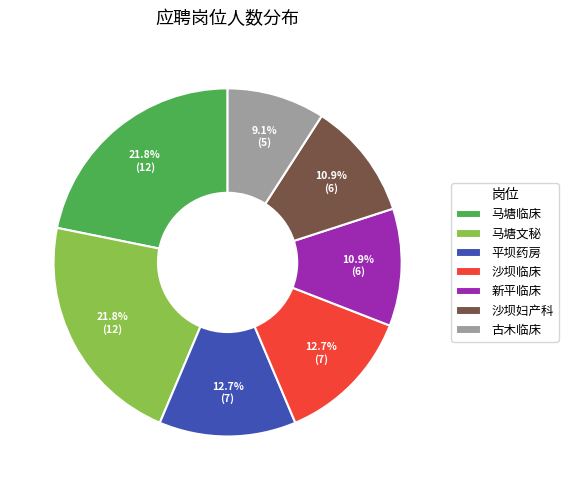

The 马塘临床 slice represents 32% of the pie. True or false?

False